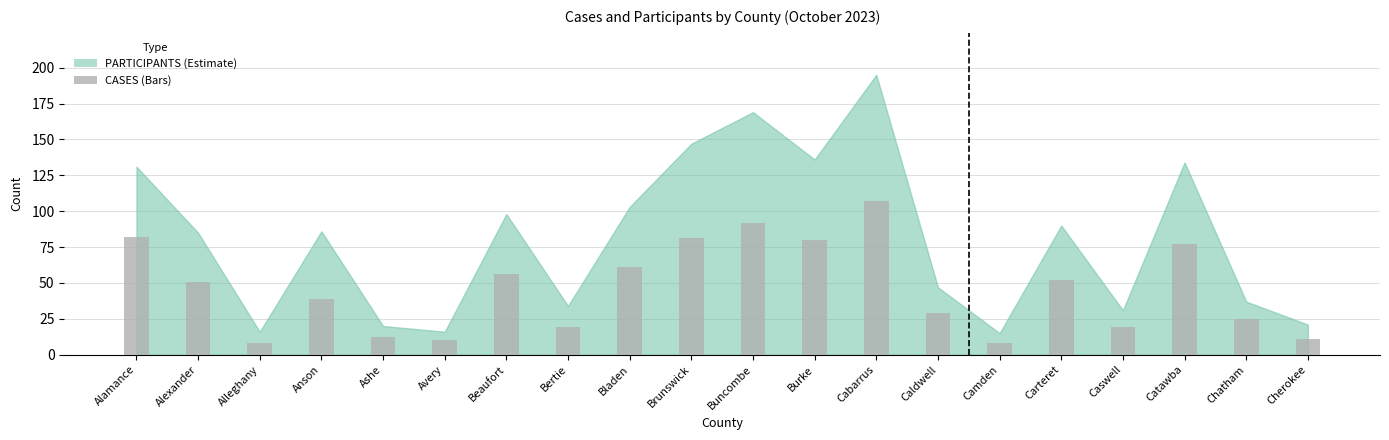

What is the value of the 18th bar from the left?

77